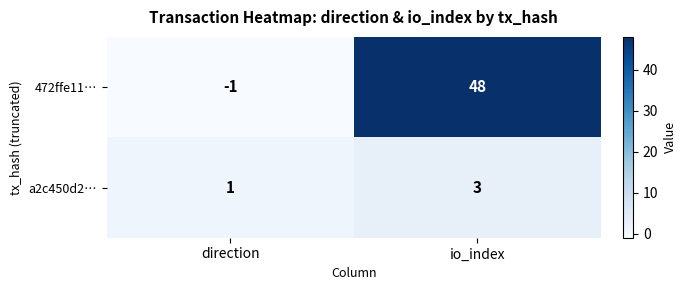

Which category has the highest value across all series?

io_index